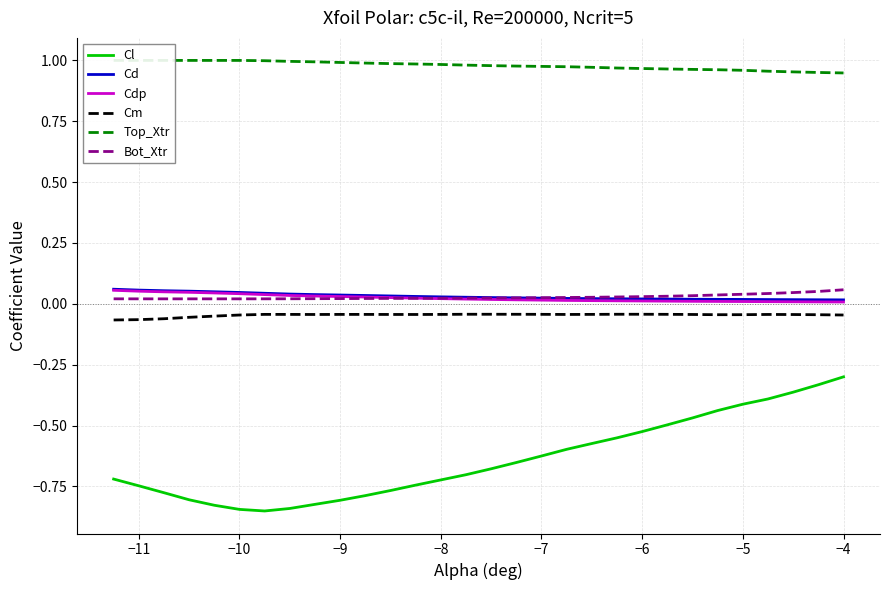

At how many categories does at least one series exceed 0?

30